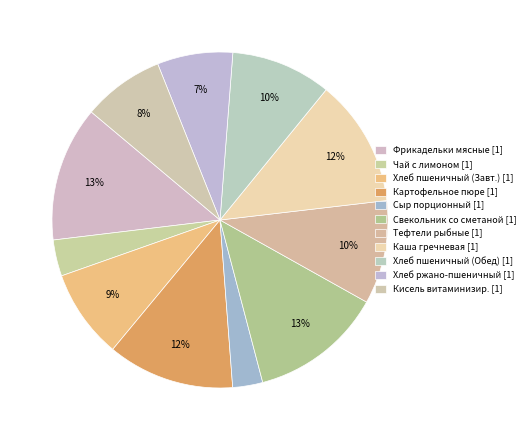

How many segments does this pie chart have?

11